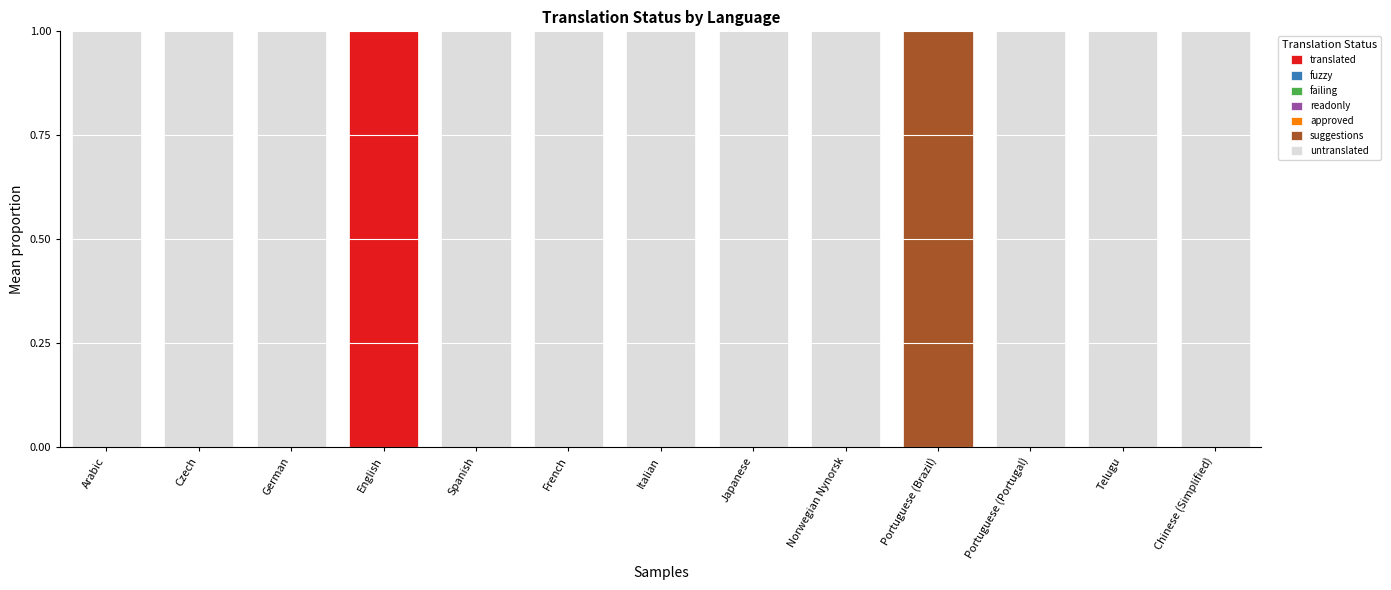

How many readonly values are between 0 and 1?

13